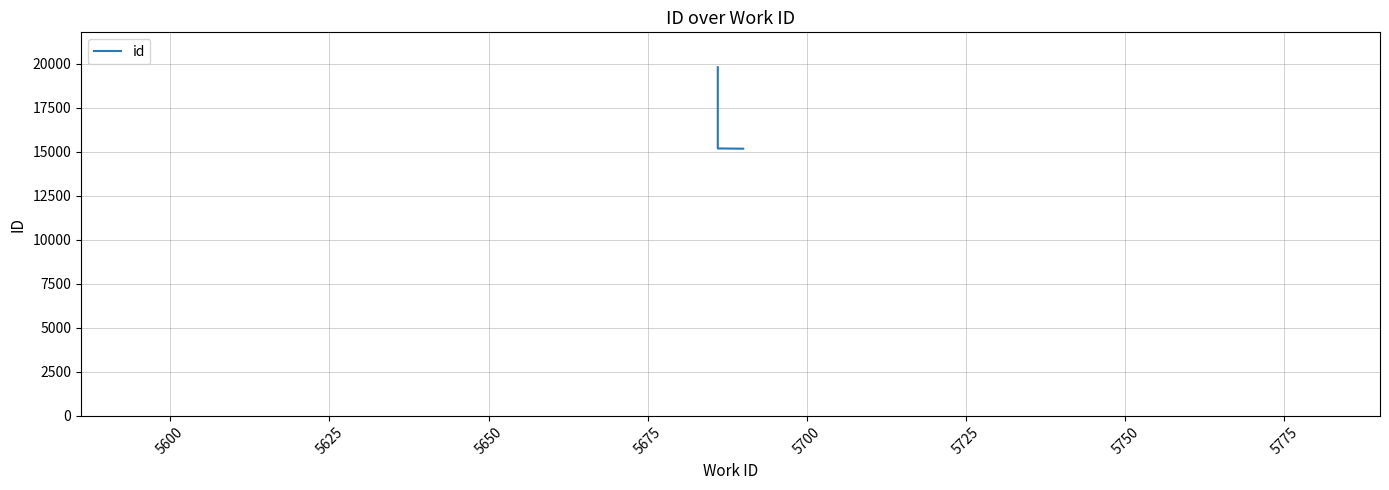

What is the minimum value shown in the chart?

15173